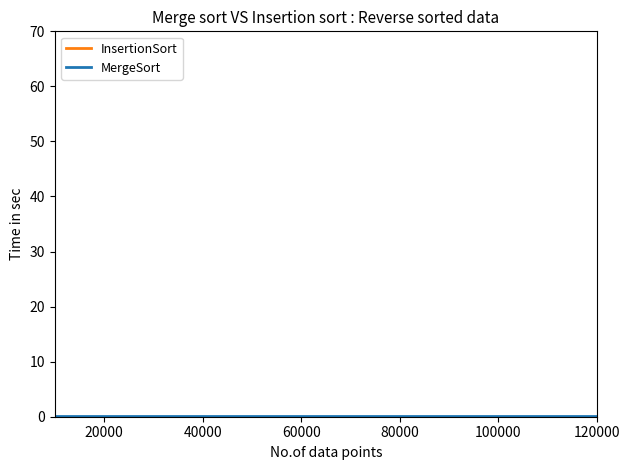

Rank the series by their average value, from lowest to highest.

MergeSort, InsertionSort